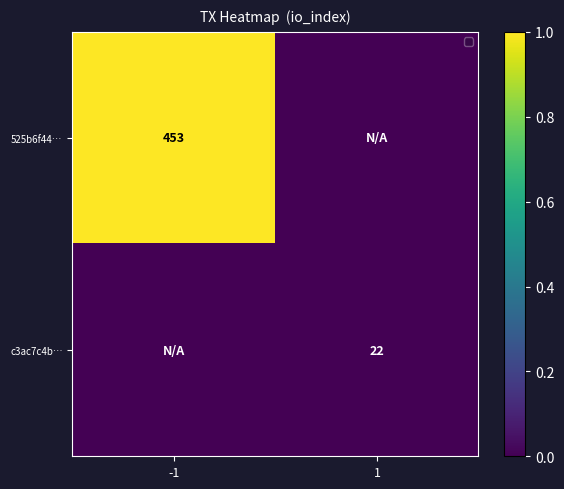

How many categories are shown in the chart?

2